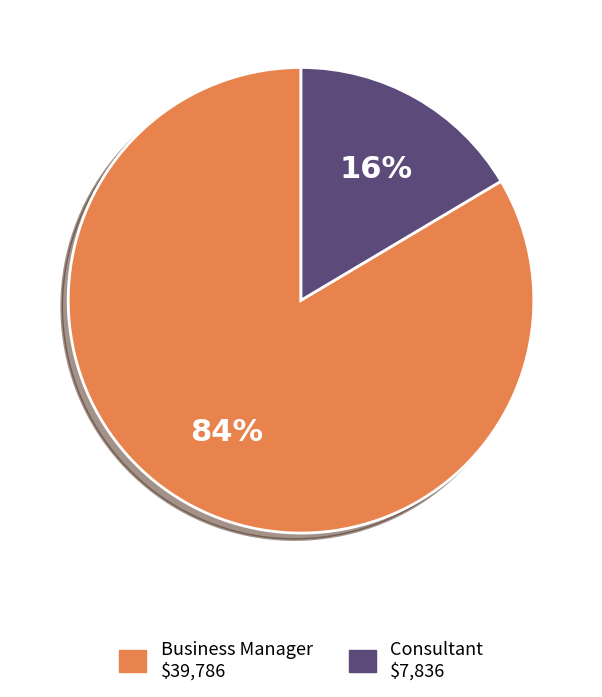

True or false: Consultant accounts for 7% of the total.

False